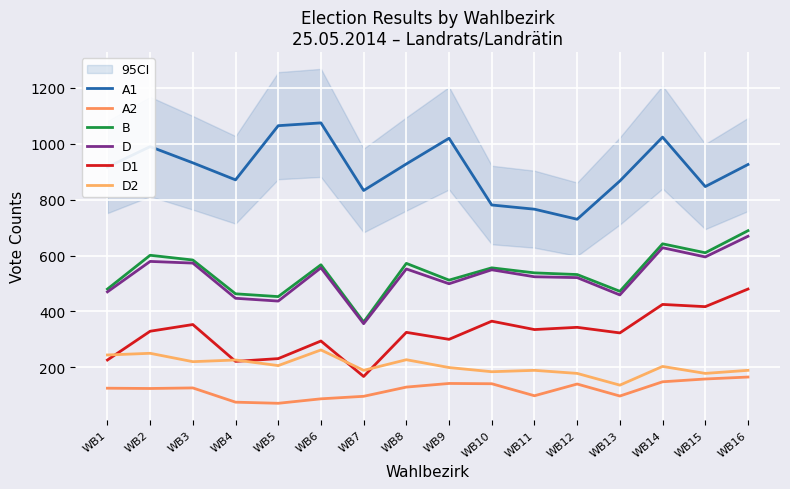

True or false: A1 has more than 0 interior local peaks.

True